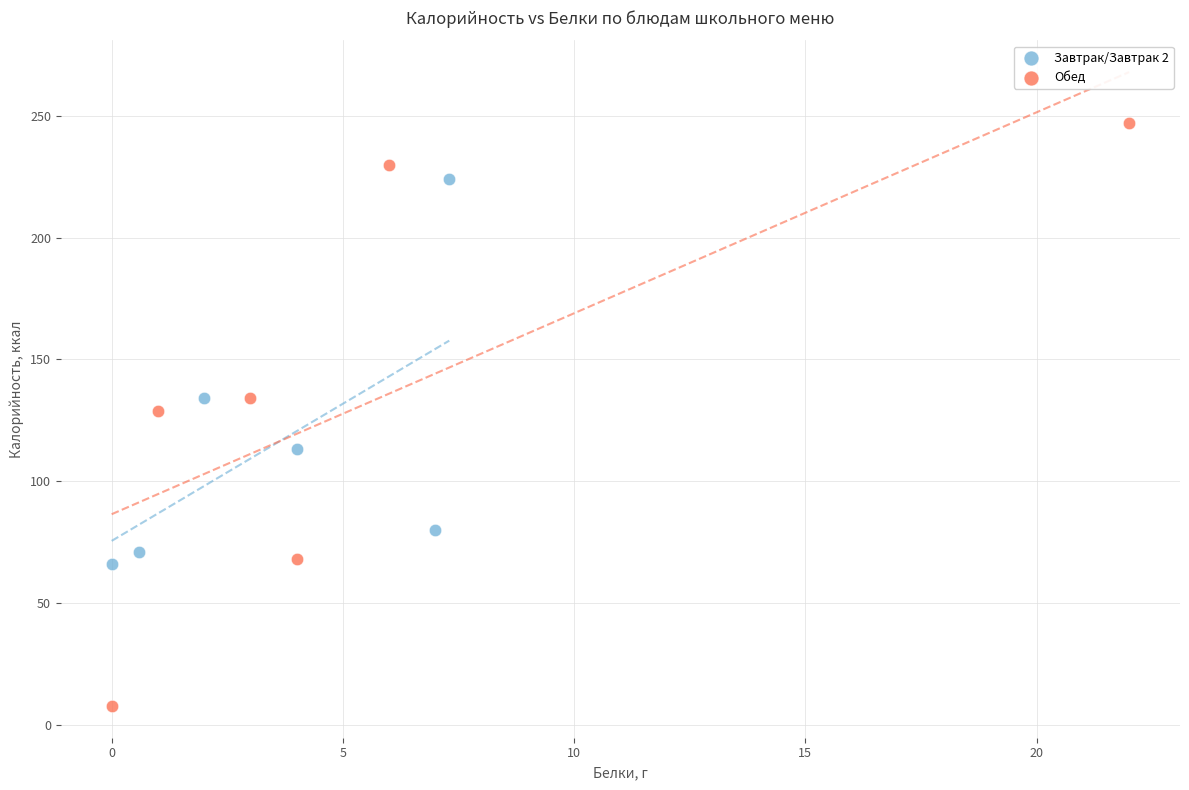

What are all the series names shown in the legend?

Завтрак/Завтрак 2, Обед